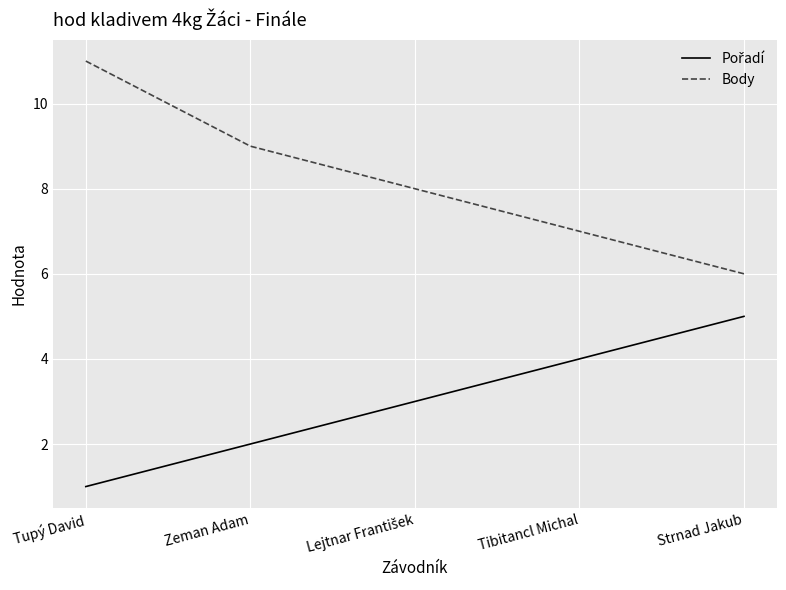

What is the sum of all Body values?

41